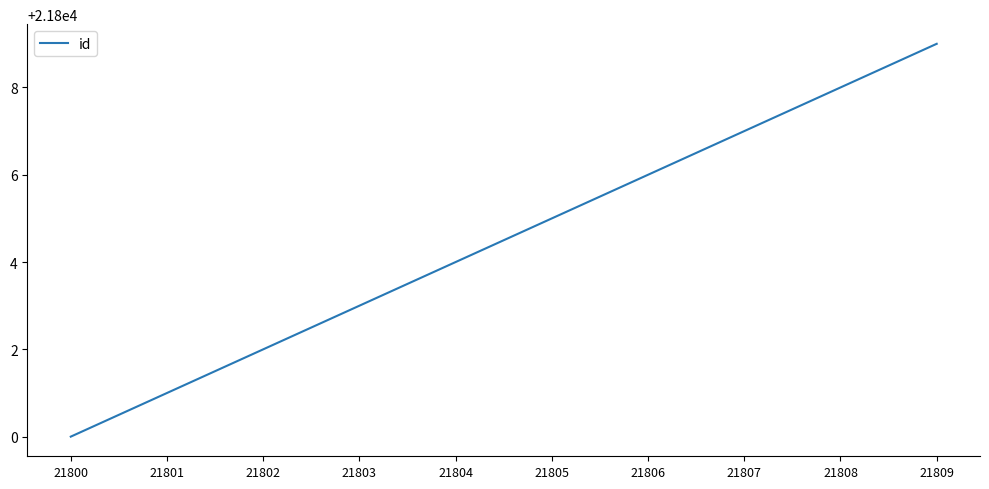

Rank the categories by value from lowest to highest.

21800, 21801, 21802, 21803, 21804, 21805, 21806, 21807, 21808, 21809